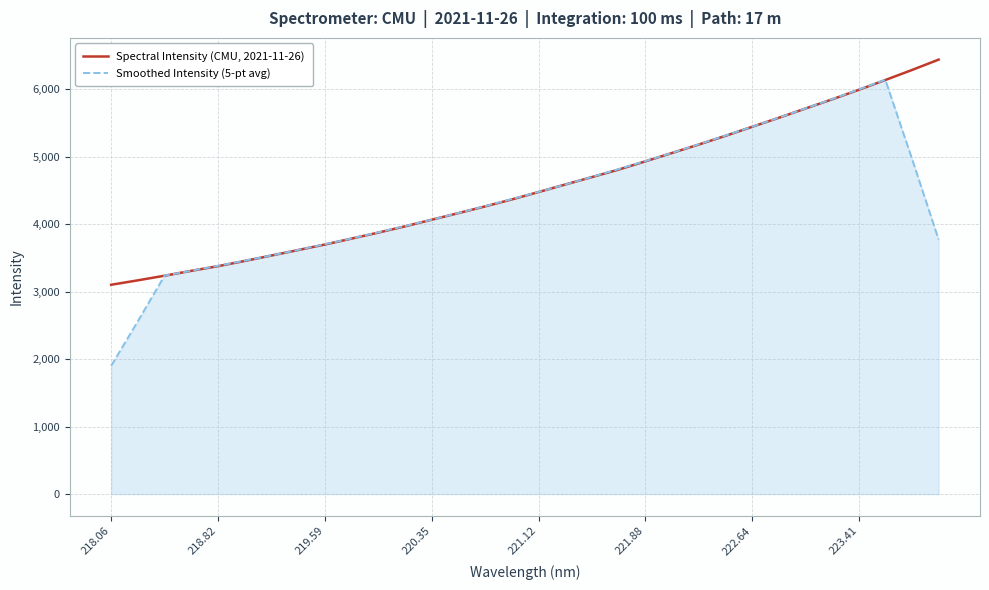

List the series in order of their peak value, lowest first.

Smoothed Intensity (5-pt avg), Spectral Intensity (CMU, 2021-11-26)